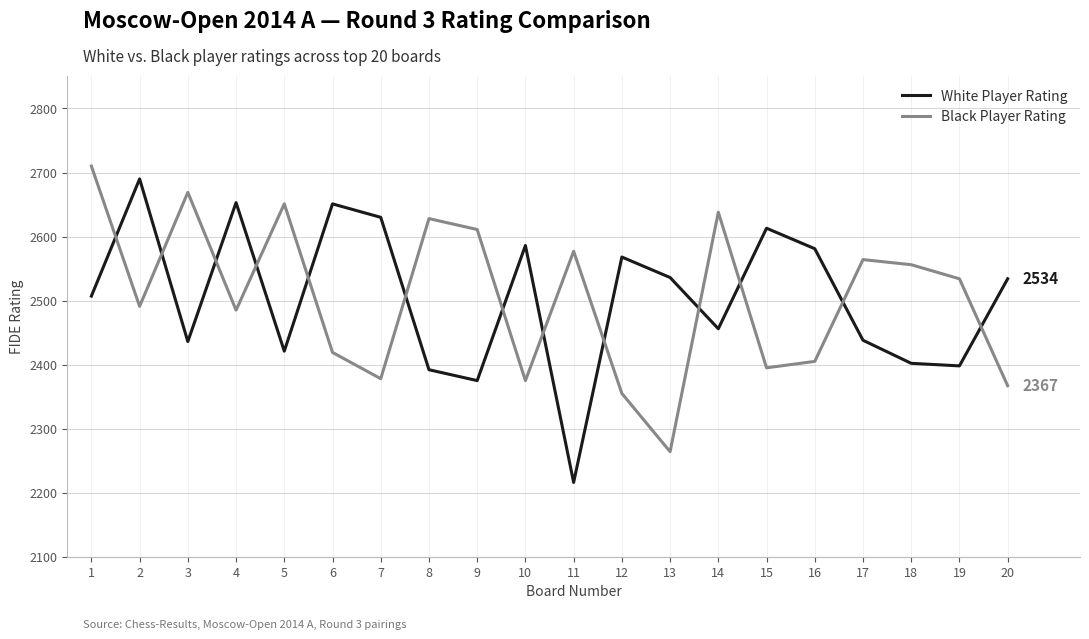

Rank the series at 4 from highest to lowest value.

White Player Rating, Black Player Rating